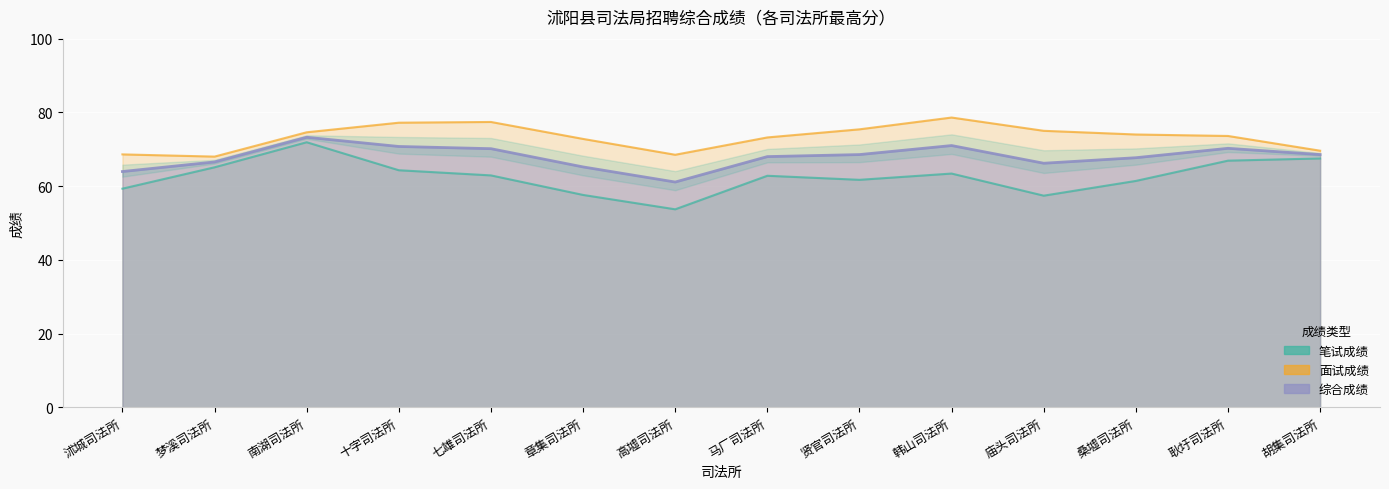

True or false: 面试成绩 and 笔试成绩 cross at least once.

False